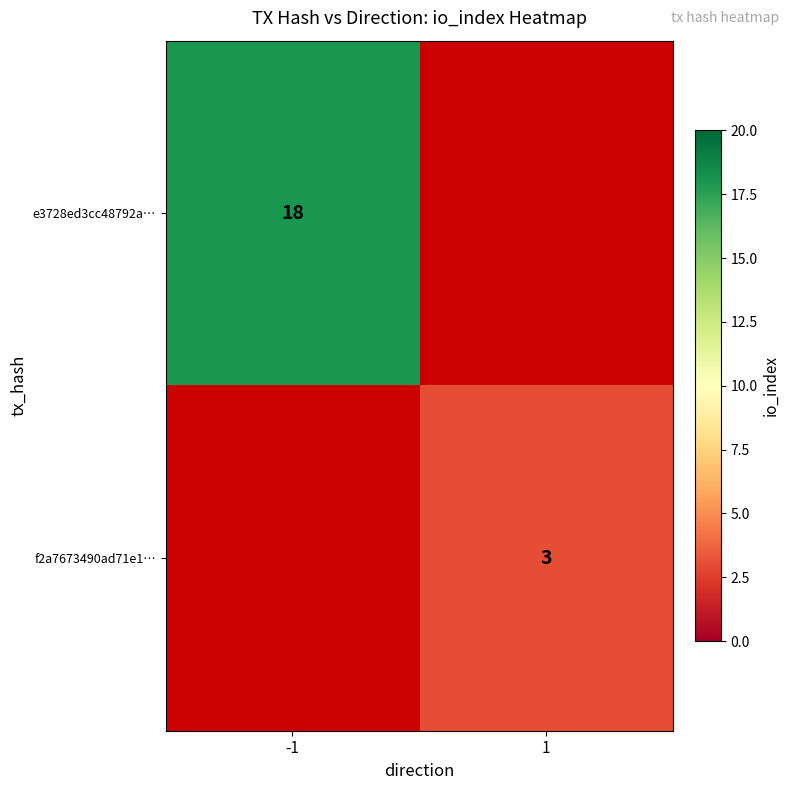

Is it true that f2a7673490ad71e1… equals 4.1 at 1?

False